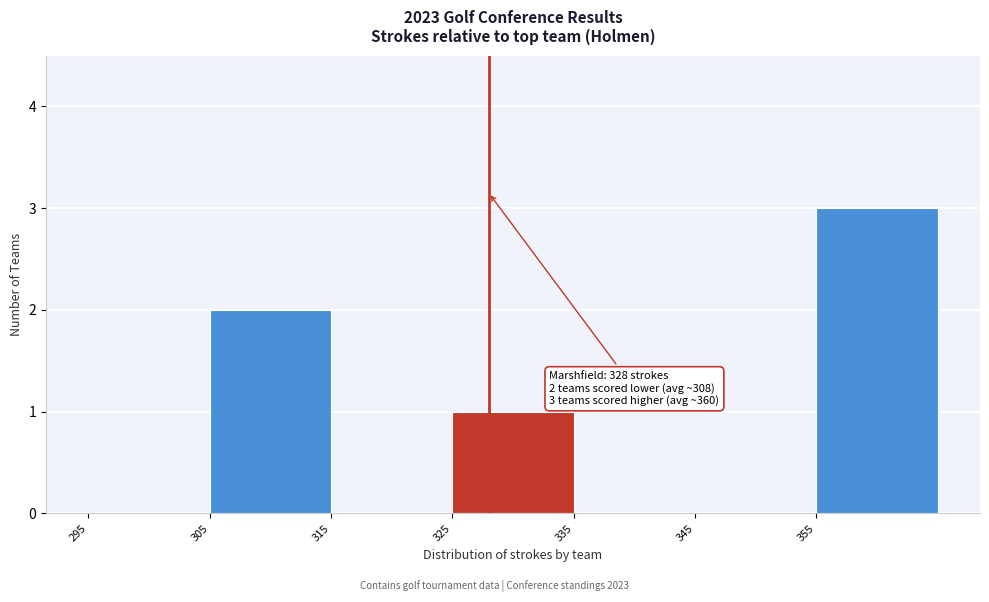

Which range on the x-axis has the tallest bar?

355 to 365